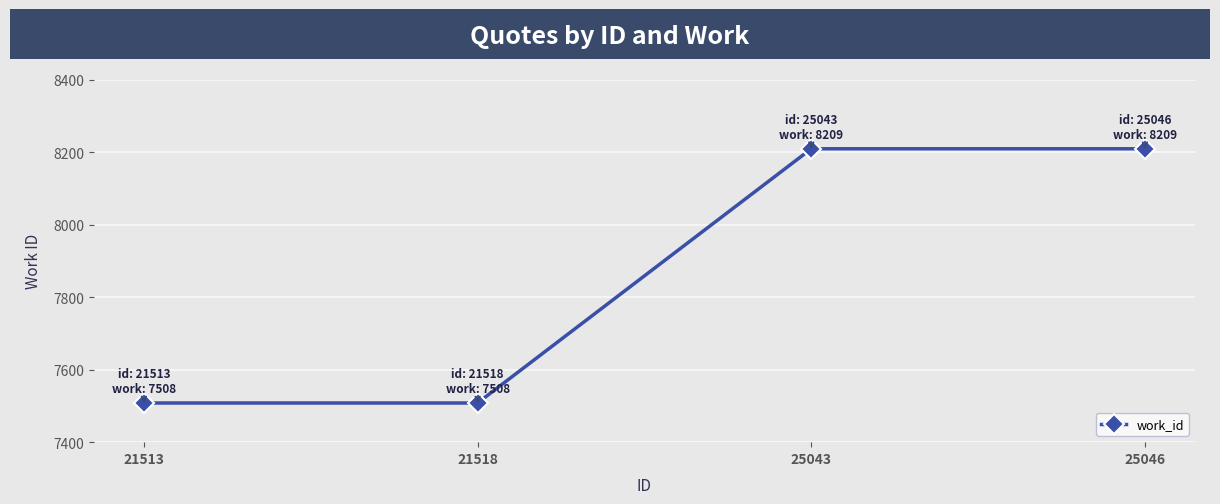

How many lines are shown in the chart?

1